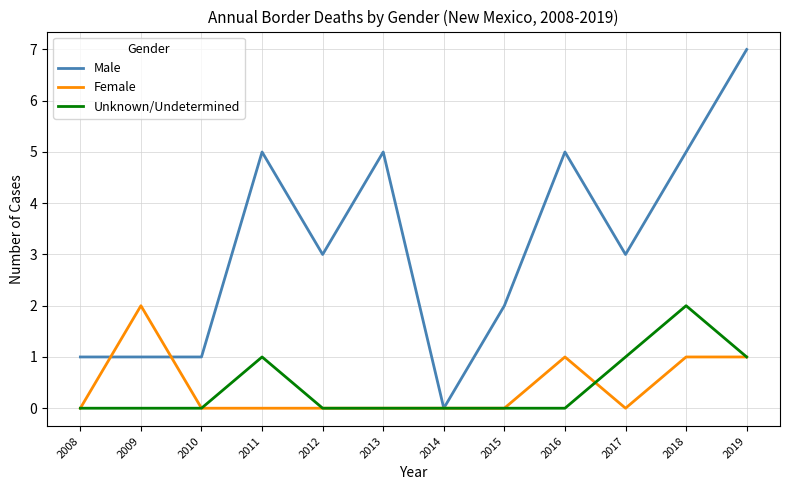

What is the difference between the maximum and minimum values in the Male series?

7